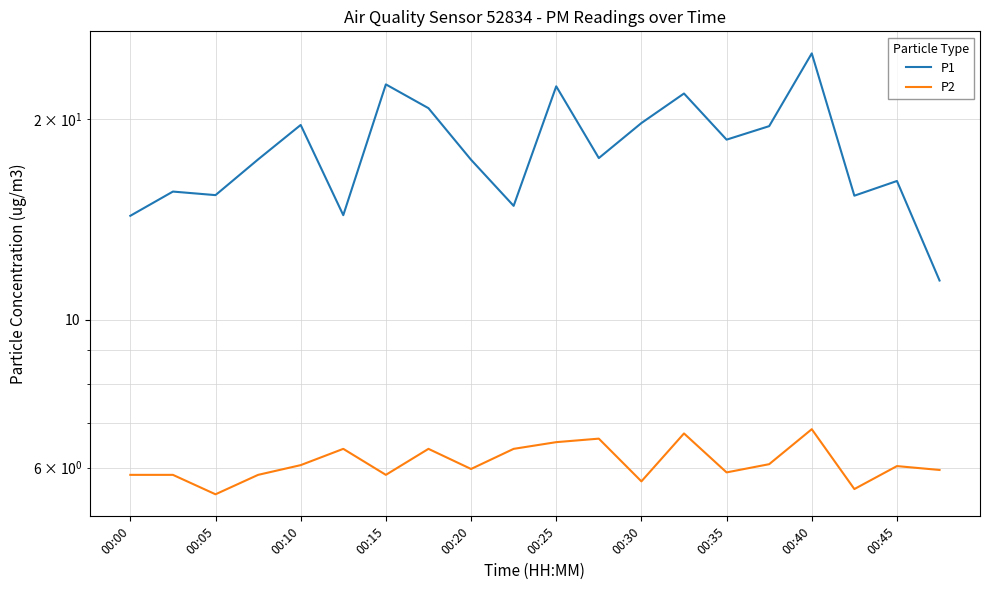

True or false: P1 and P2 cross at least once.

False